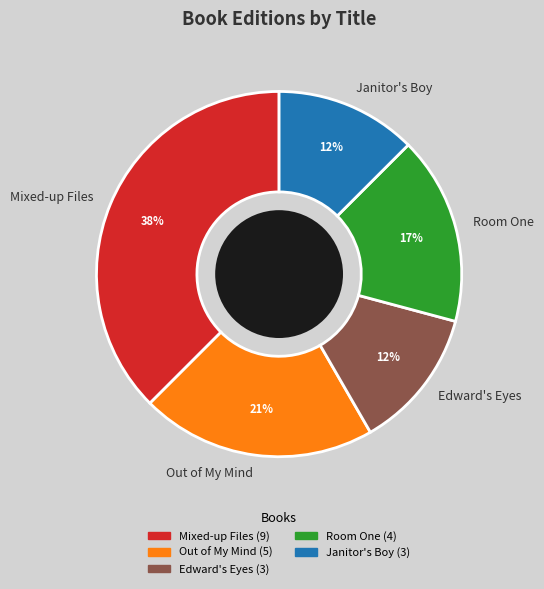

Is Room One the majority of the pie?

No